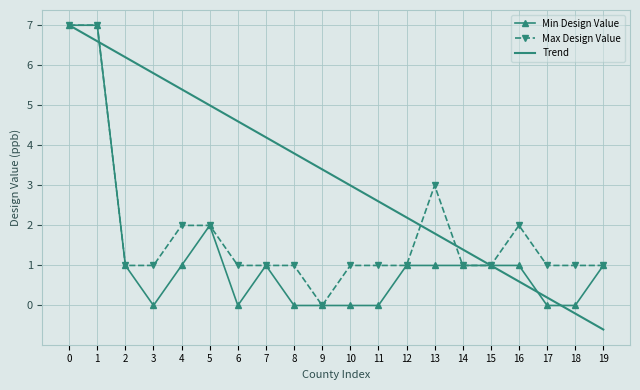

The value of Min Design Value at 7 is 0.2. True or false?

False